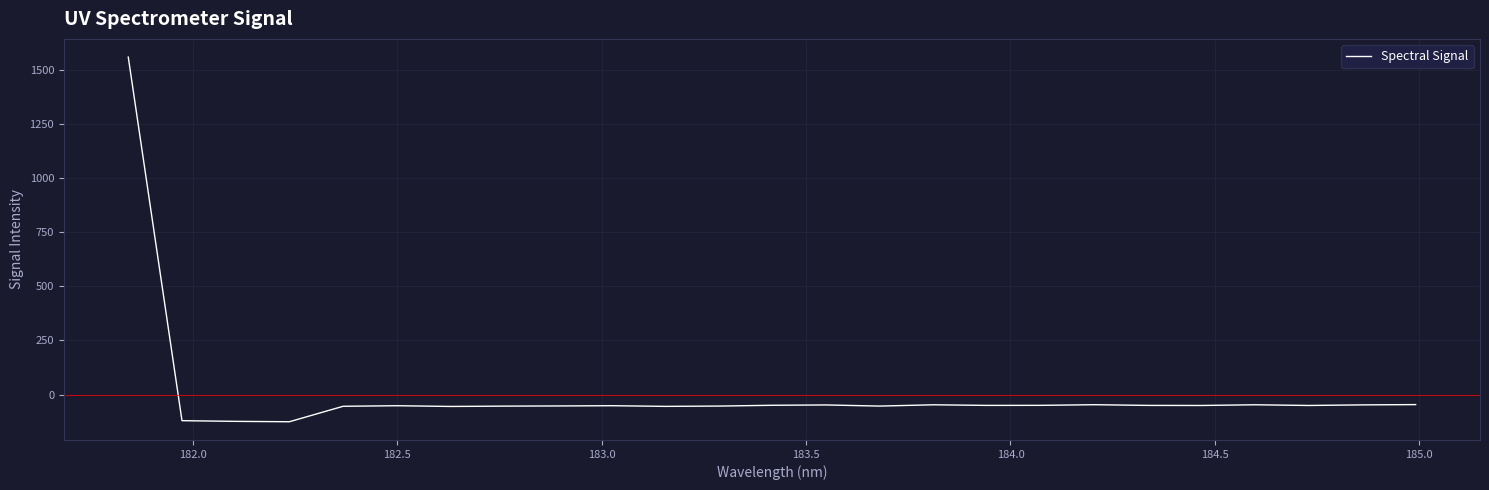

How many negative values are there?

24